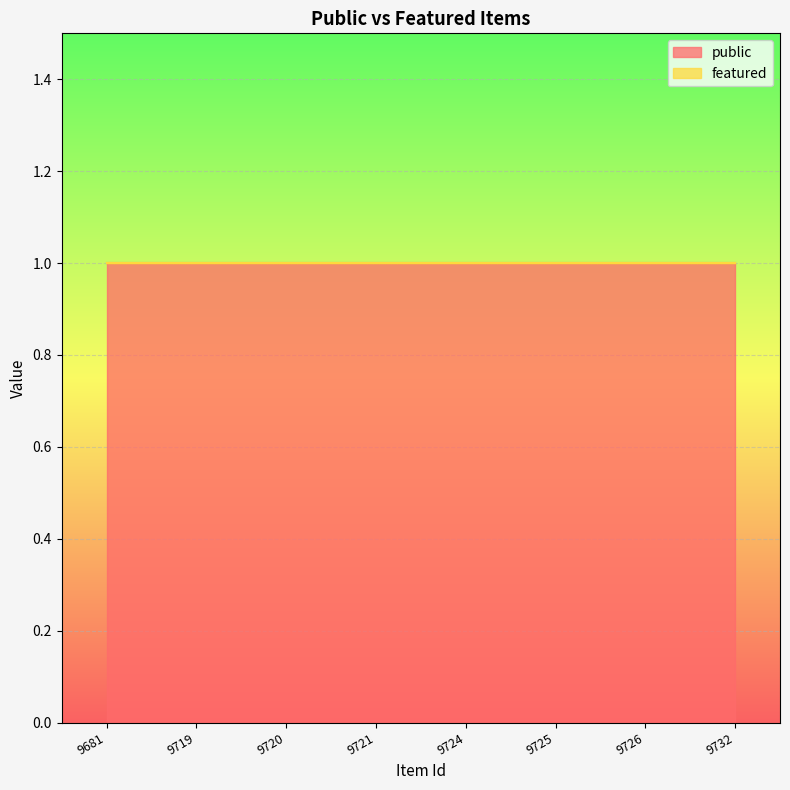

How many distinct data groups are displayed?

2